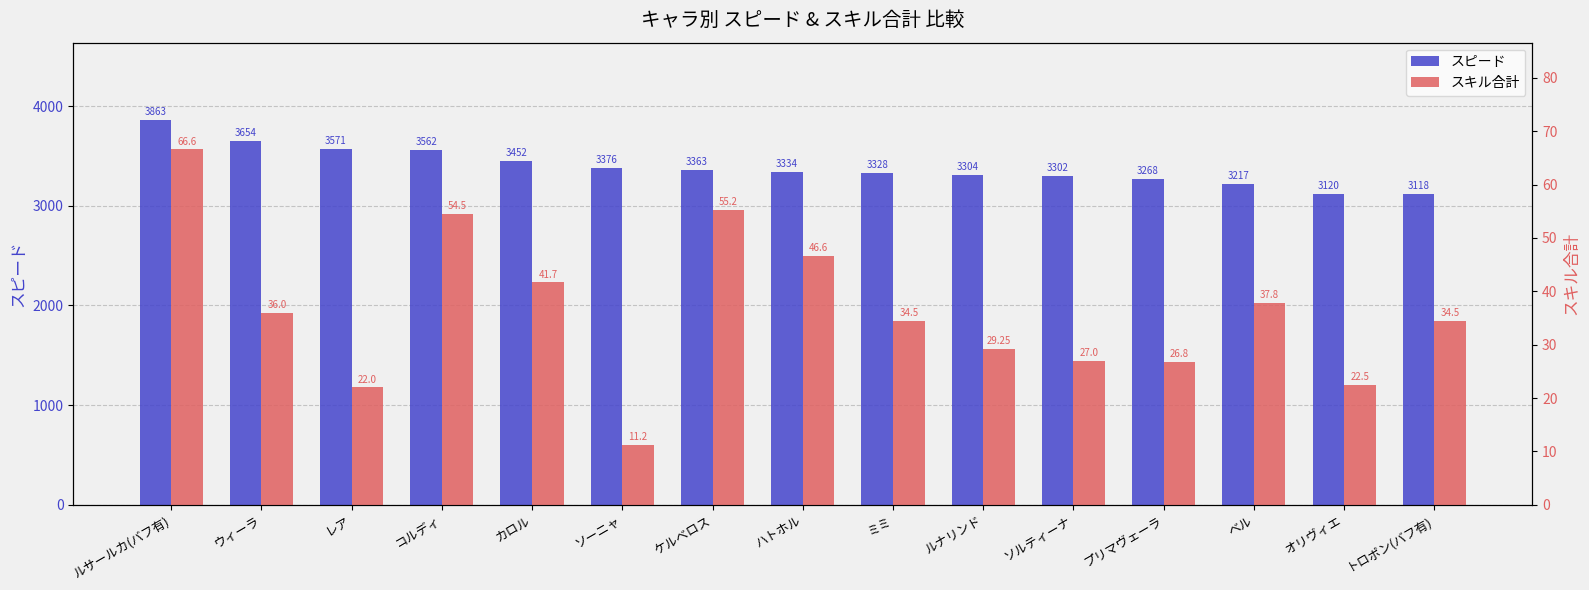

Which series has the widest spread of values?

スピード